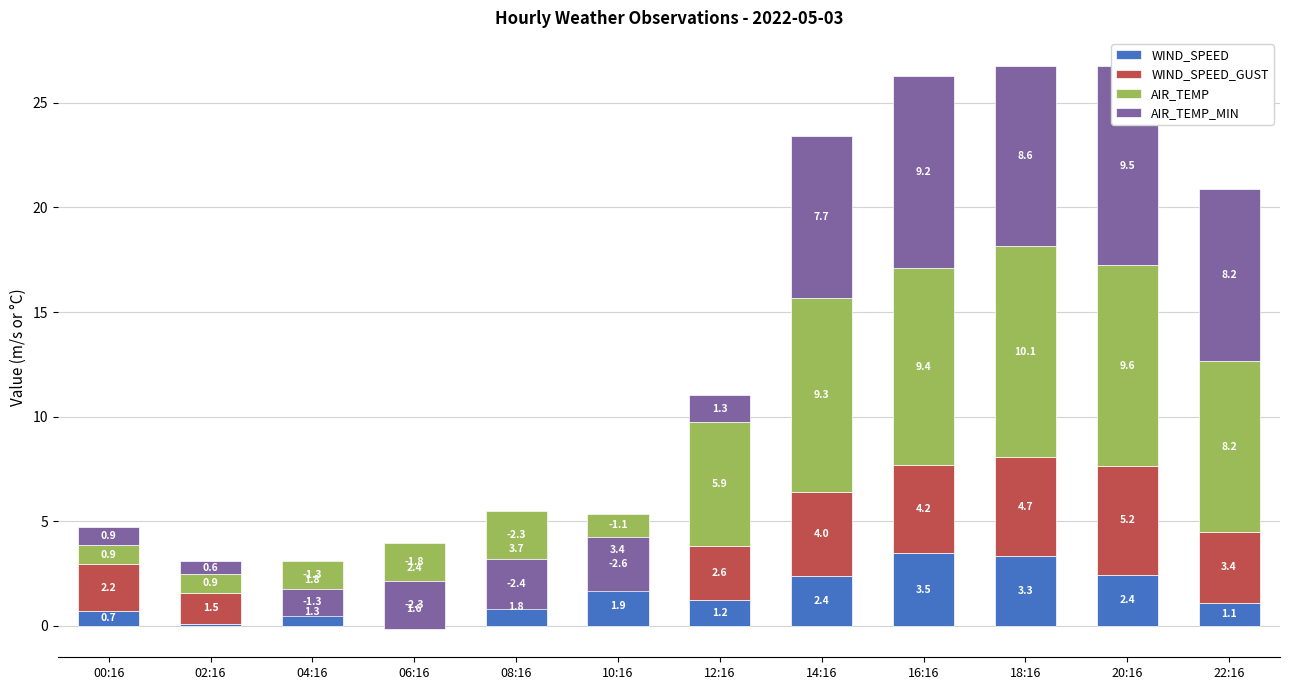

What is the spread (max minus min) of values at 06:16?

4.7